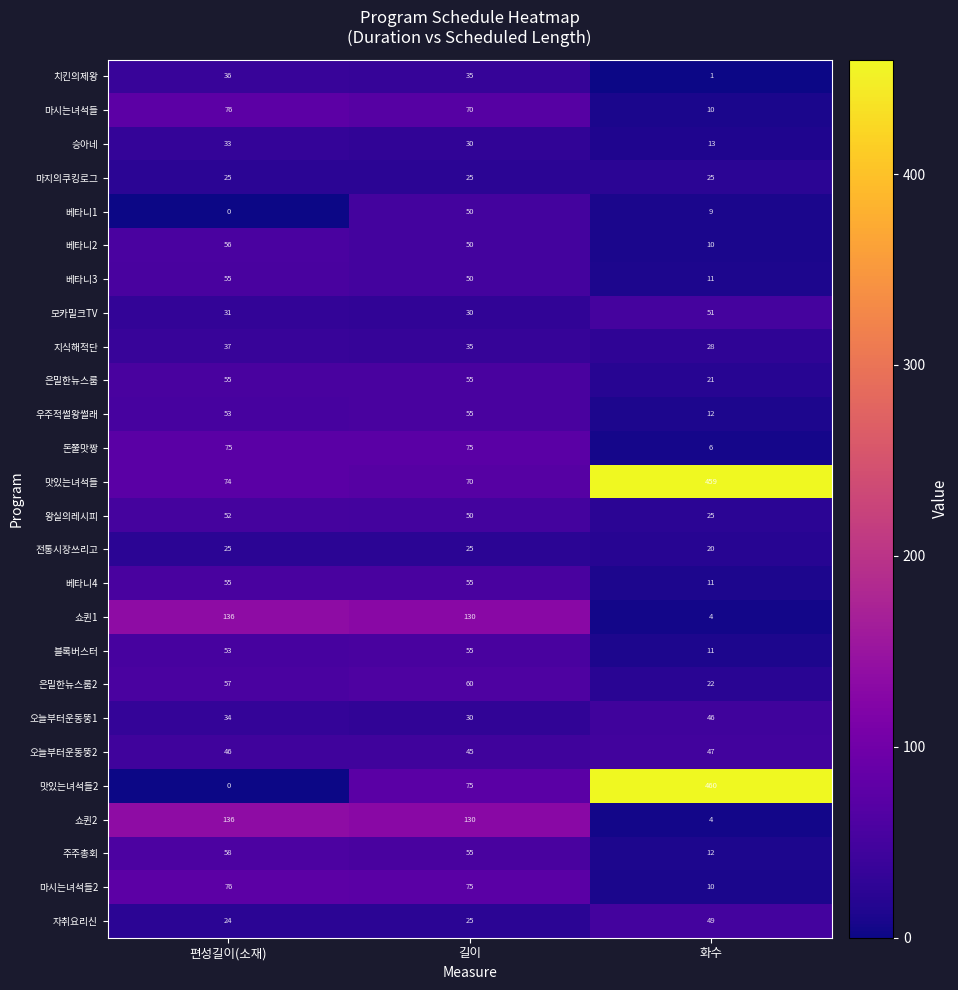

What is the sum of all 돈쭐맛짱 values?

156